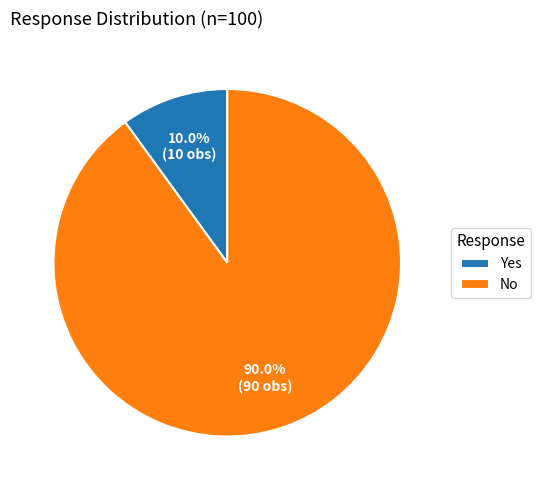

What percentage is the No slice, to the nearest percent?

90%